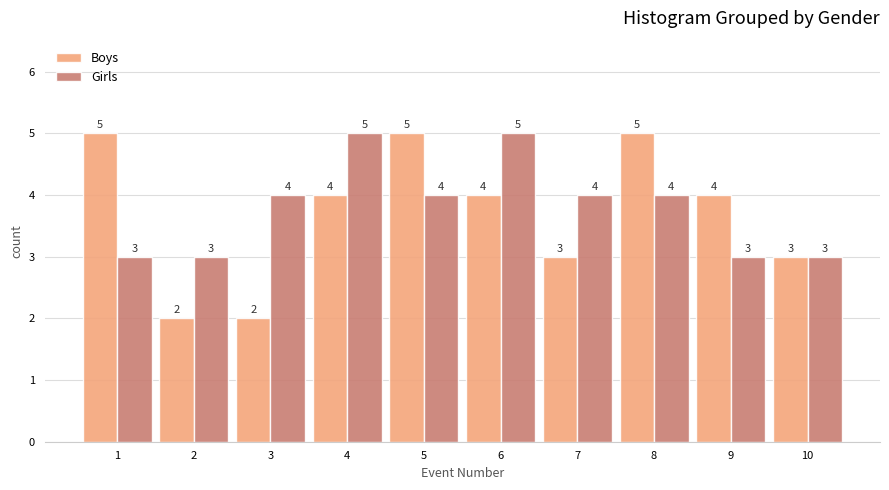

Reading right to left, what are all the values shown in this chart?

Boys: 10=3	9=4	8=5	7=3	6=4	5=5	4=4	3=2	2=2	1=5
Girls: 10=3	9=3	8=4	7=4	6=5	5=4	4=5	3=4	2=3	1=3